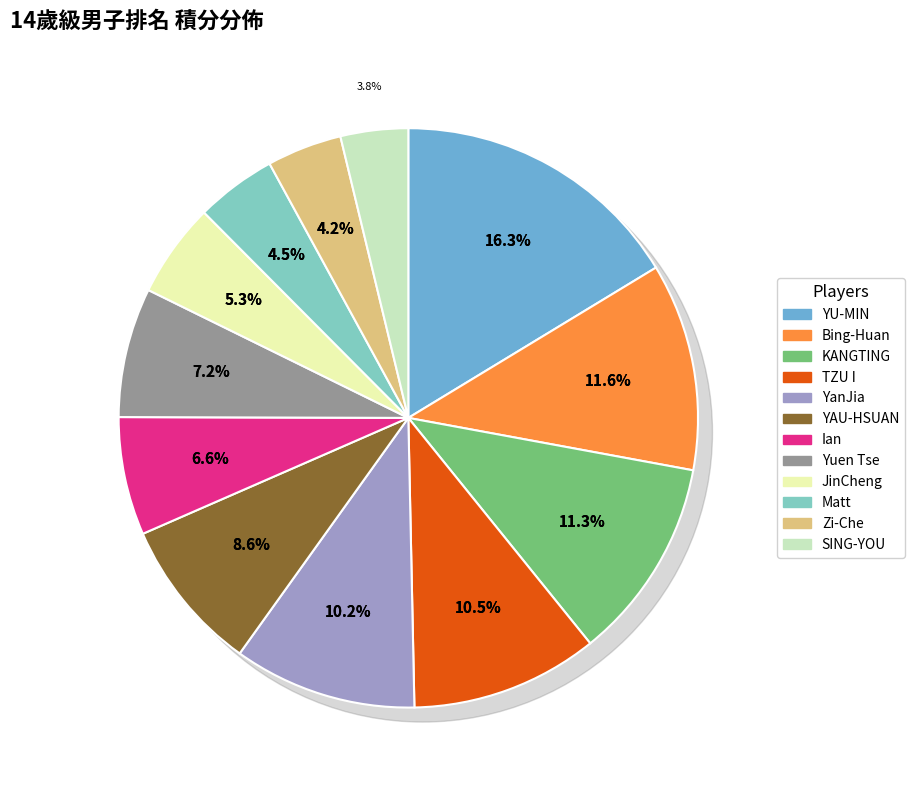

Does YAU-HSUAN represent more than half of the total?

No